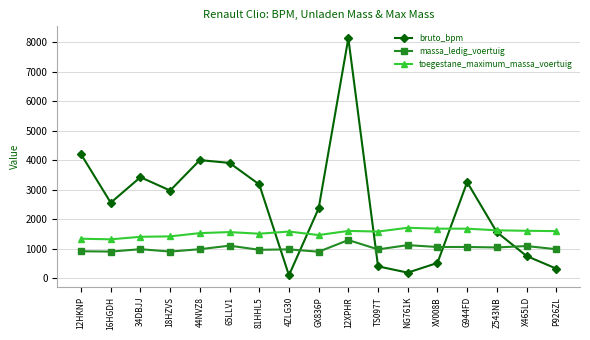

Which series has the largest range (max minus min)?

bruto_bpm